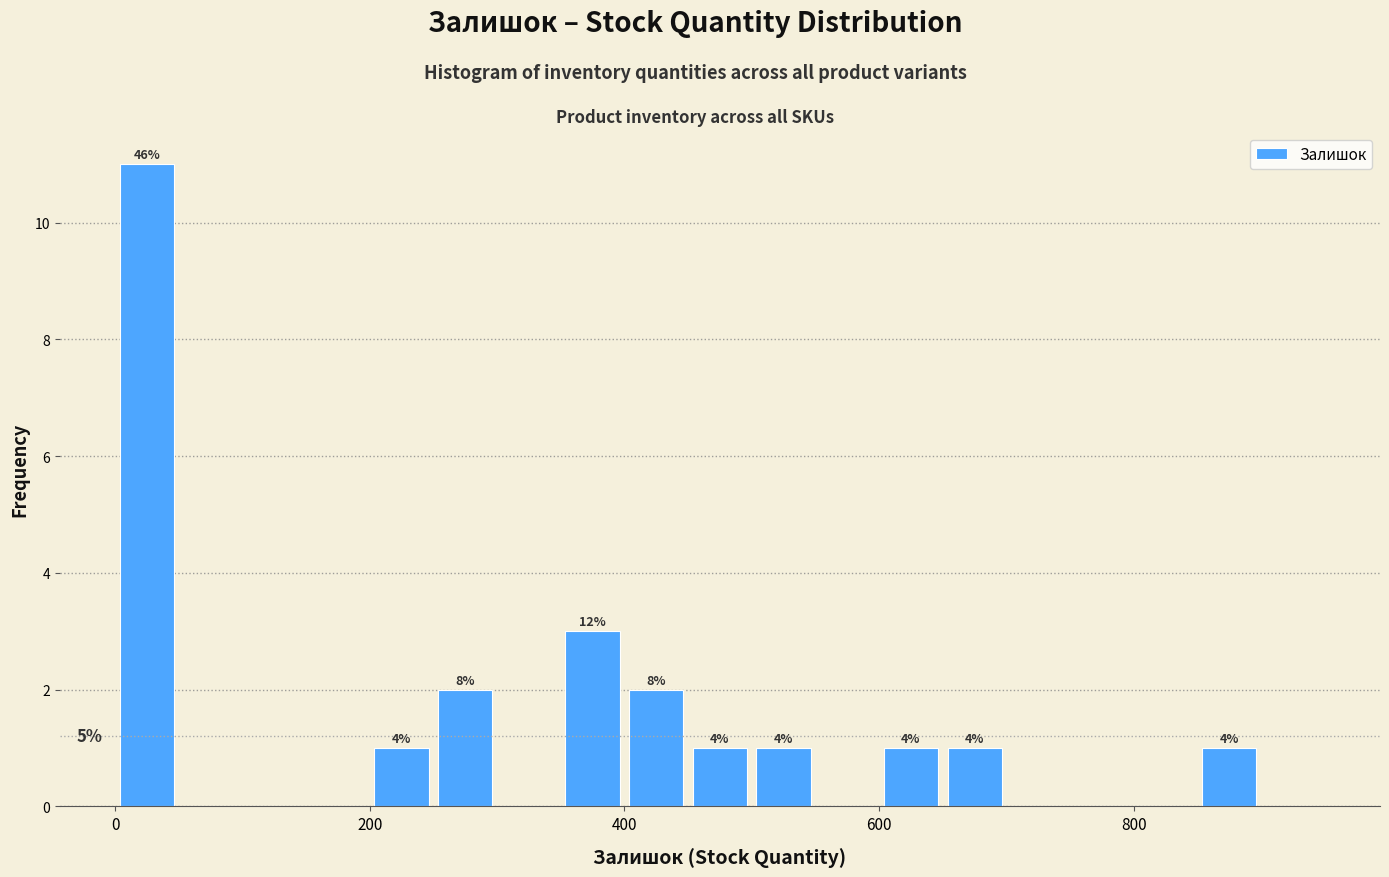

Around what value on the x-axis is the tallest bar? Give the approximate position of its centre, as read against the axis.

20